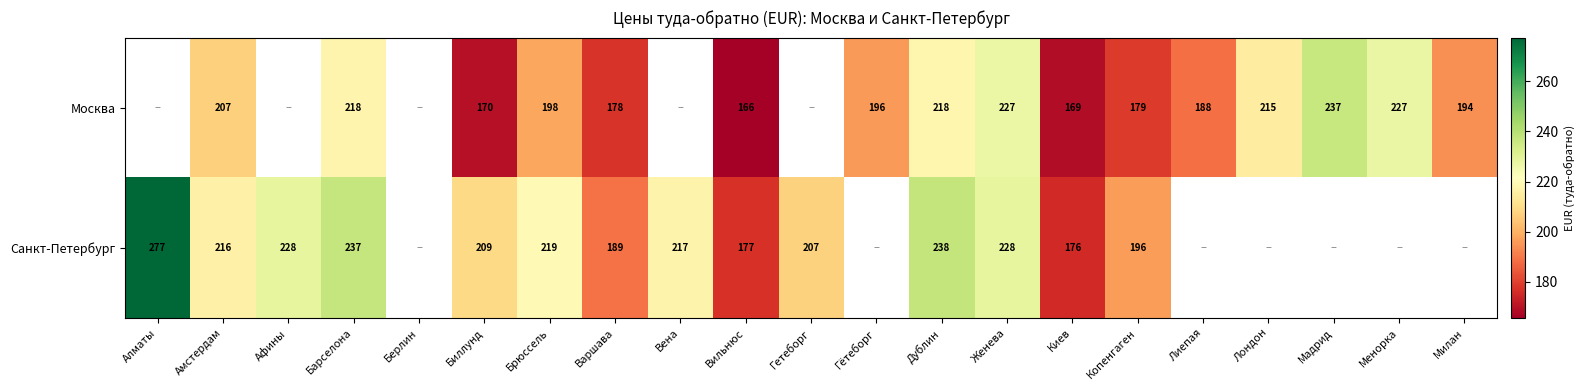

Is the value of Москва at Барселона greater than the value of Санкт-Петербург at Амстердам?

Yes